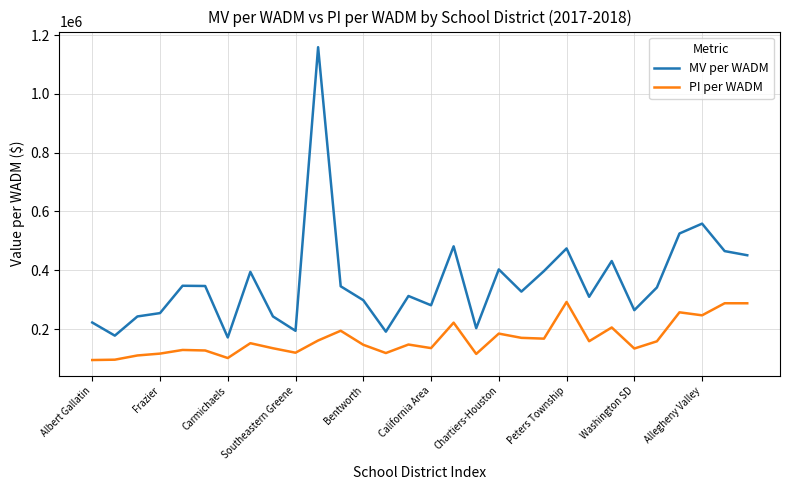

True or false: PI per WADM and MV per WADM intersect in this chart.

False